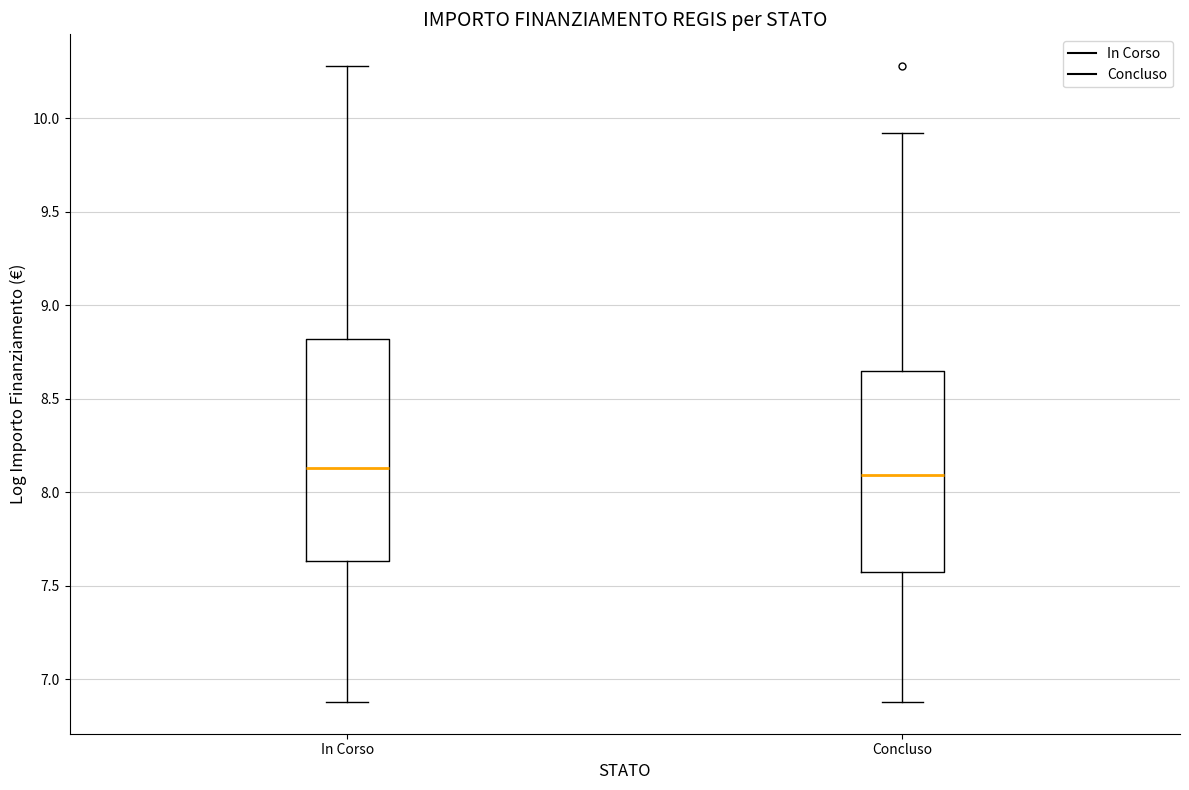

Reading left to right, read every box against the y-axis: the position of its median line, the range the box covers, and the ends of its whiskers. The values are not printed on the chart, so give them approximately, as read against the axis.

In Corso: median 8.15, box 7.65 to 8.80, whiskers 6.90 to 10.30
Concluso: median 8.10, box 7.55 to 8.65, whiskers 6.90 to 9.90